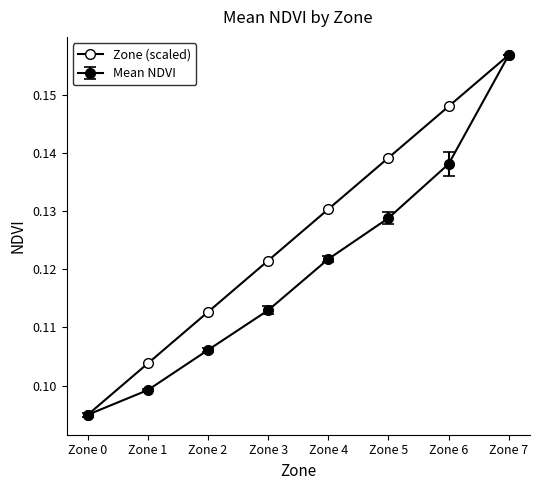

Reading right to left, transcribe all the data shown in this chart.

0.2	0.1	0.1	0.1	0.1	0.1	0.1	0.1